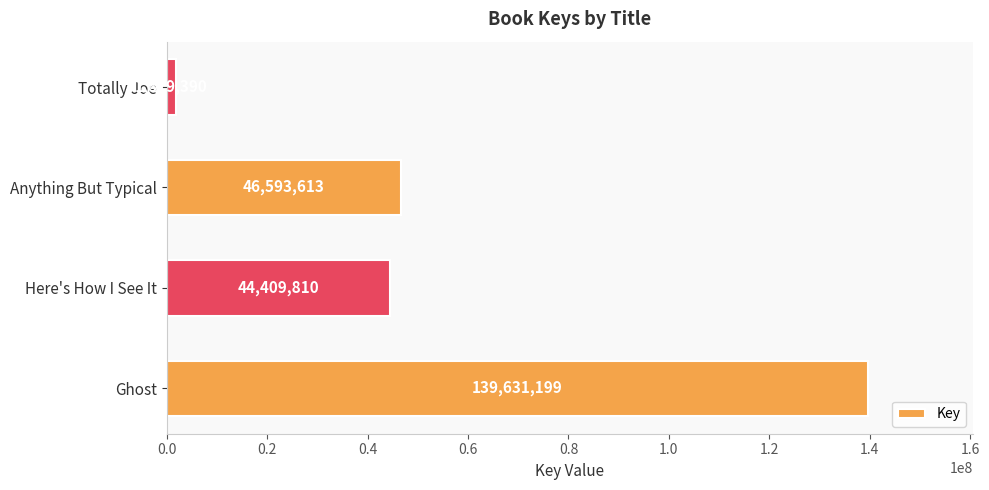

Rank the categories by value from highest to lowest.

Ghost, Anything But Typical, Here's How I See It, Totally Joe